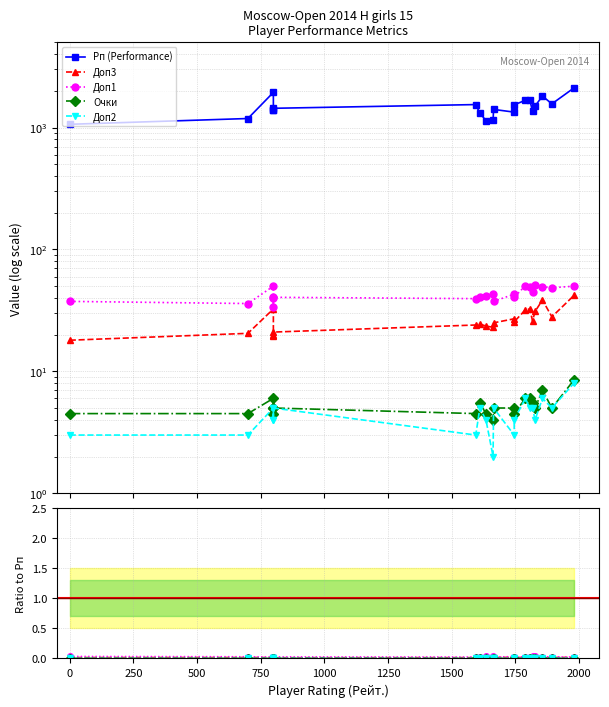

Count the number of data series in this chart.

5